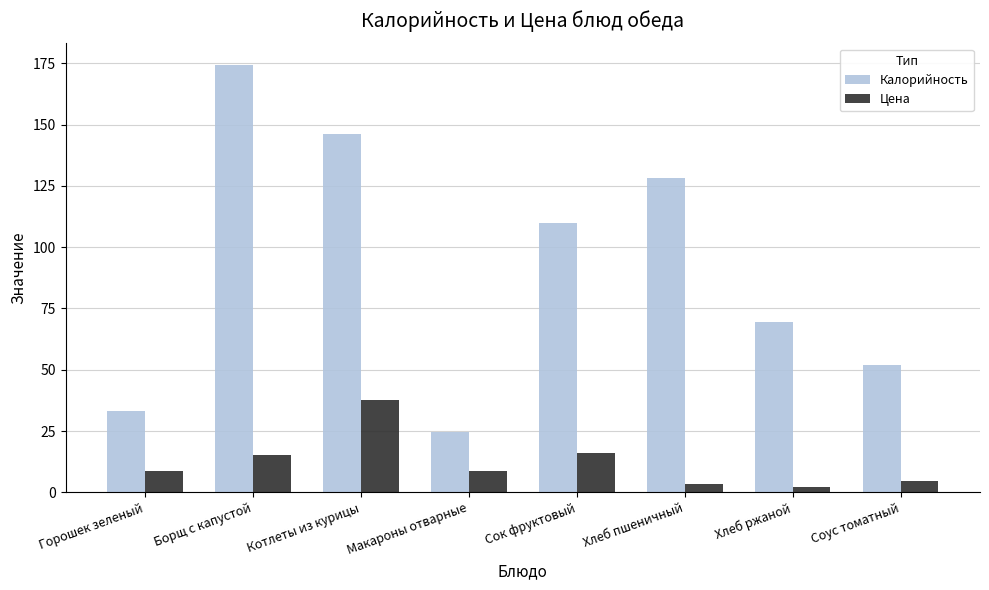

What is the value of the Цена bar at the 2nd from the left?

15.2